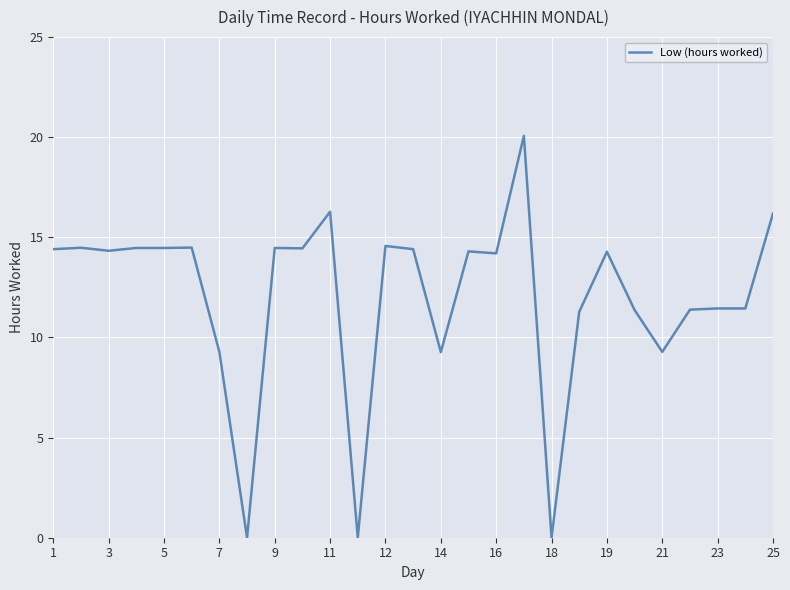

How many lines are shown in the chart?

1